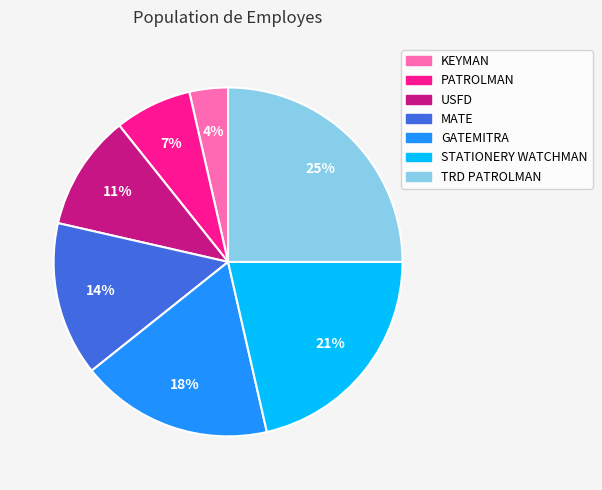

Is there any slice that represents more than half of the pie?

No